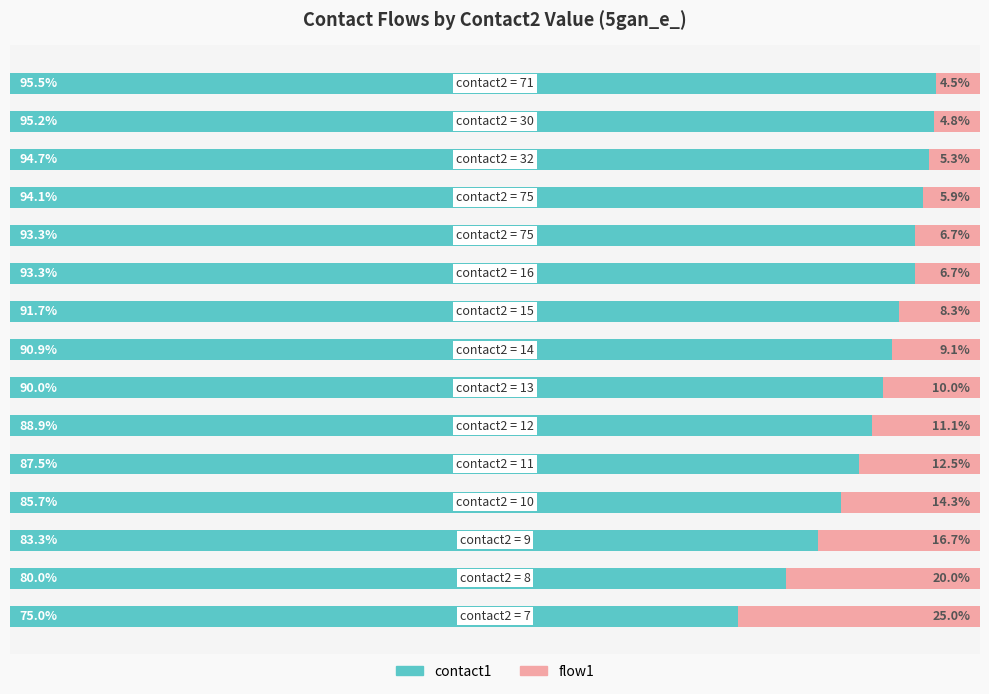

How many bars are there in each group?

2